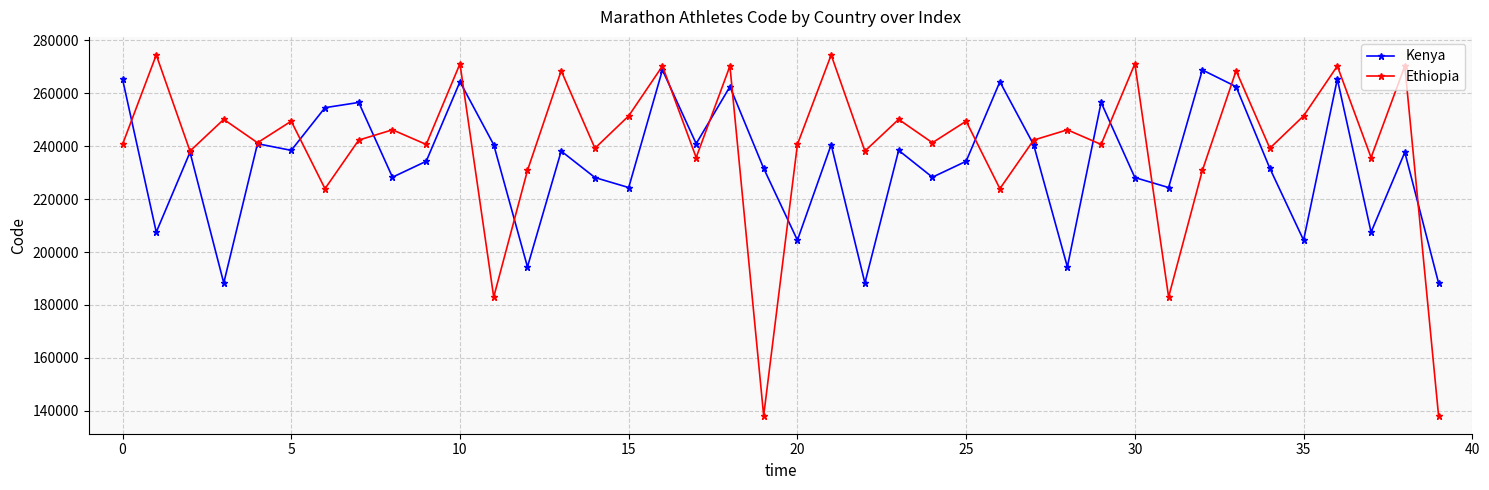

At how many categories does at least one series exceed 147850?

40